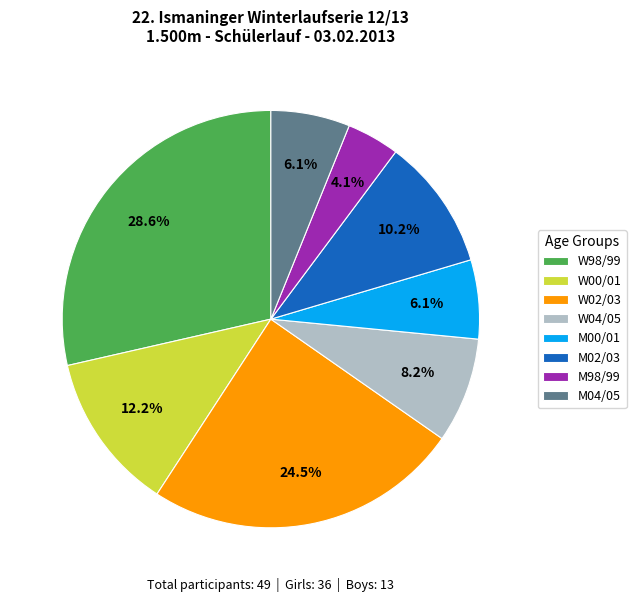

To the nearest percent, what is the combined percentage of M02/03 and M98/99?

14%